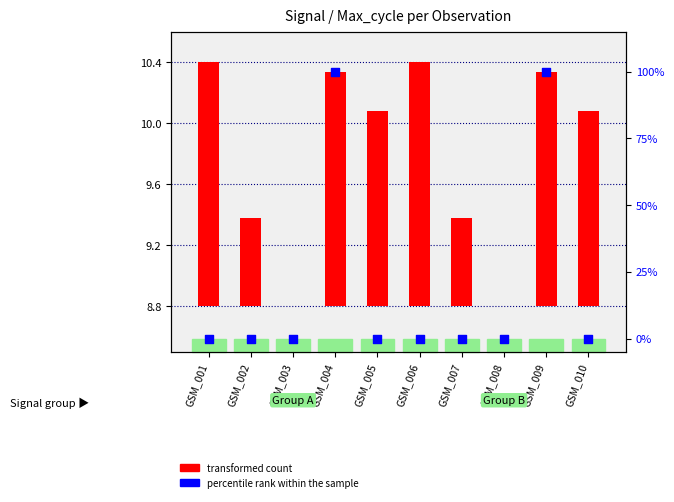

Which series has the largest total across all categories?

percentile rank within the sample